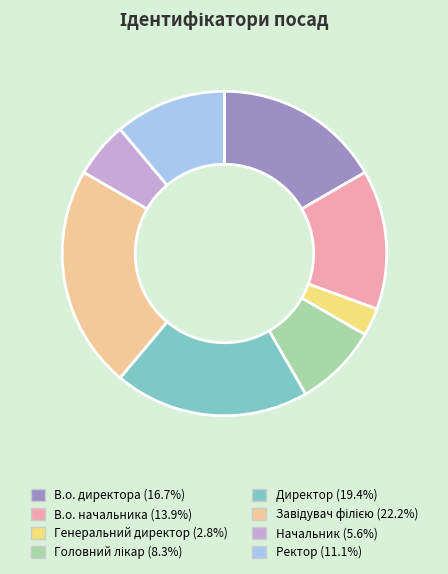

Approximately how many times larger is the value at Ректор compared to В.о. директора?

0.7